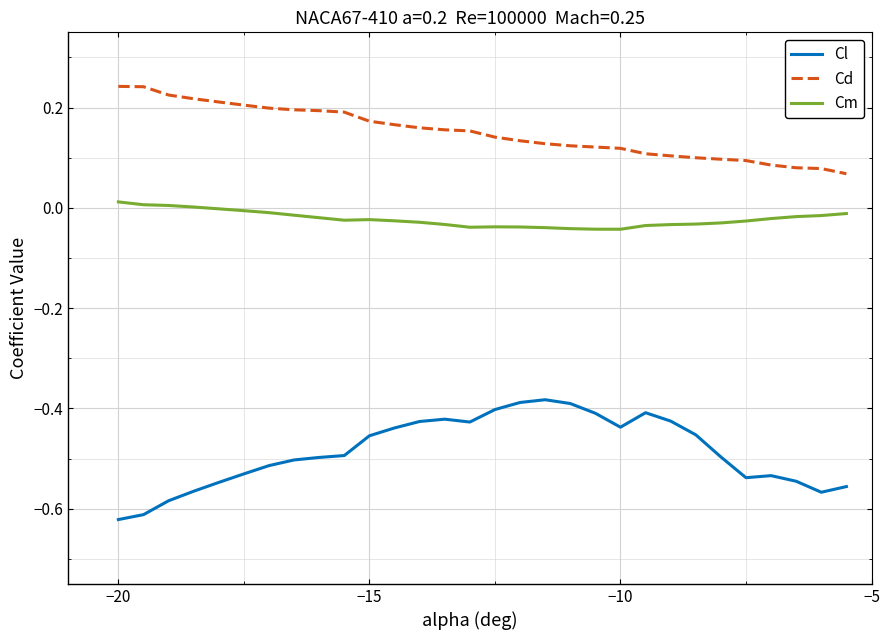

True or false: Cm and Cl cross at least once.

False